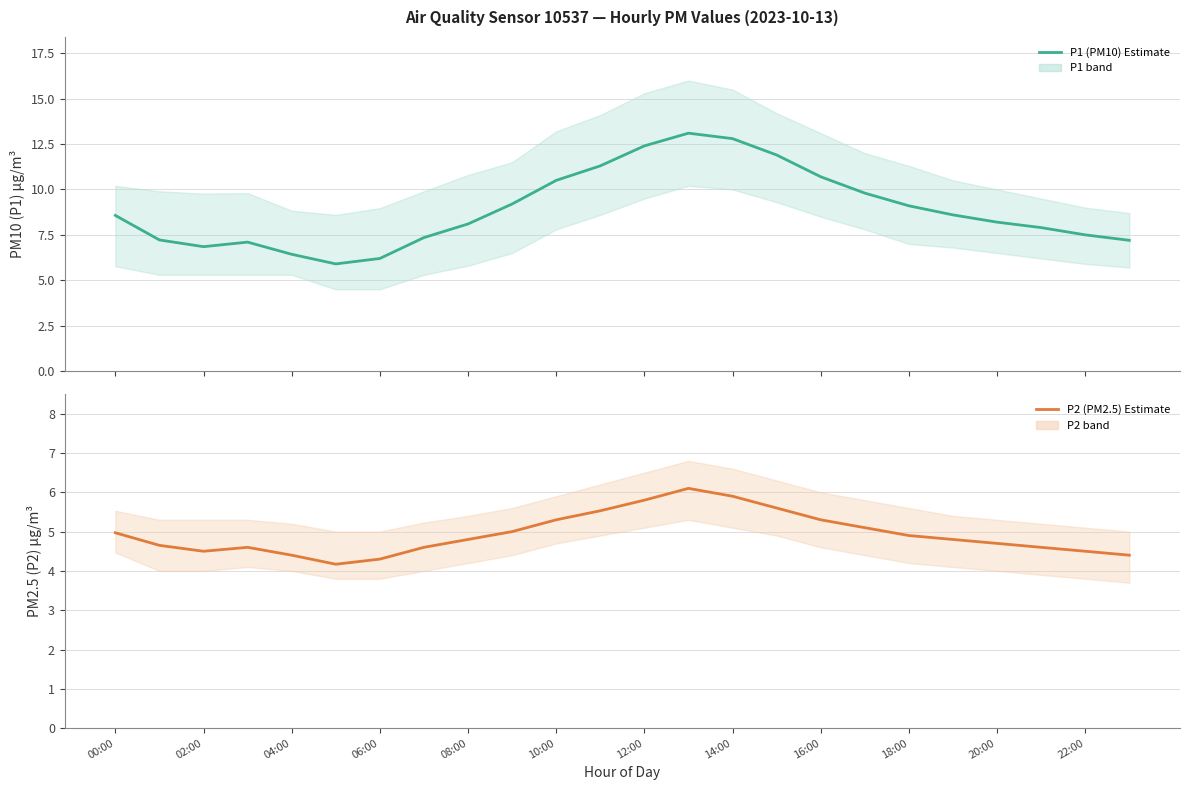

List the series in order of their overall mean, lowest first.

P2 (PM2.5), P1 (PM10)